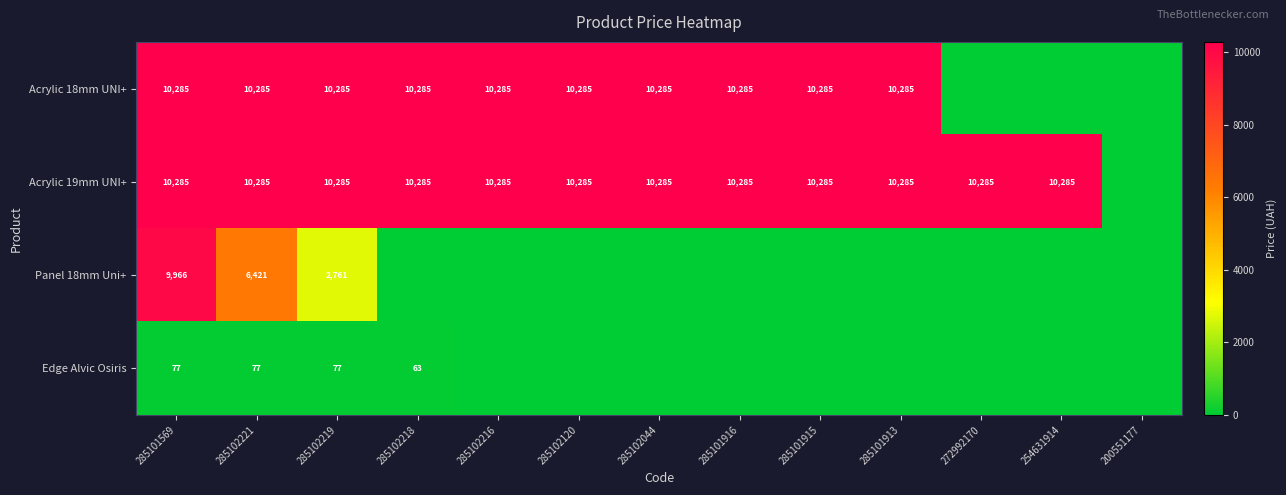

What is the sum of the Acrylic 18mm UNI+ values at 285101913 and 285101569?

20570